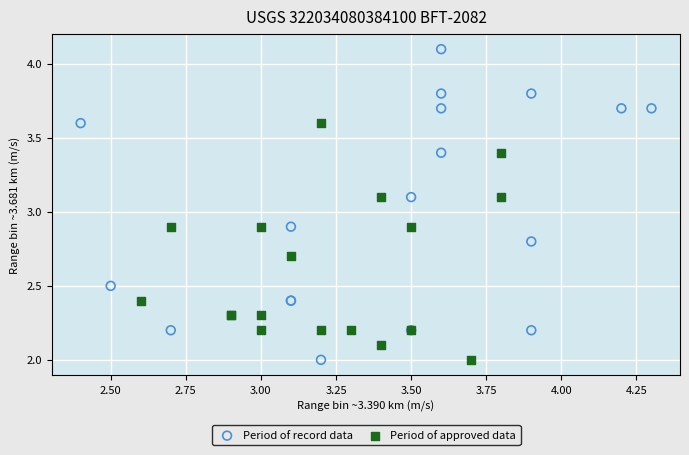

Which series contains the highest Y value?

Period of record data